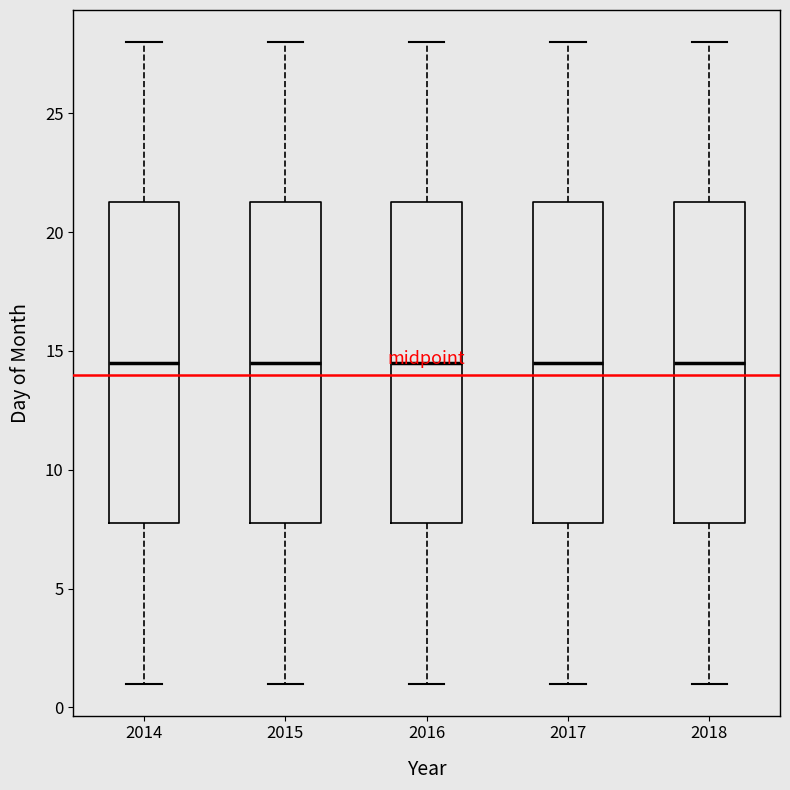

Where does the median line of the box at x = 2016 sit on the y-axis? The values are not printed on the chart, so give them approximately, as read against the axis.

14.5